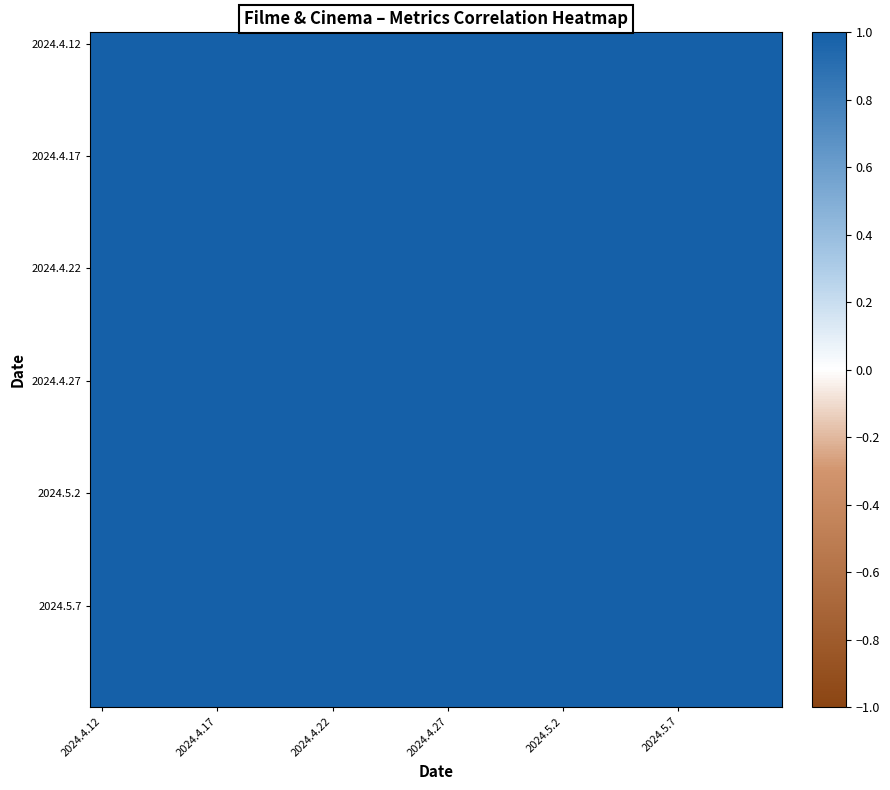

Which label corresponds to the smallest value in the chart?

29